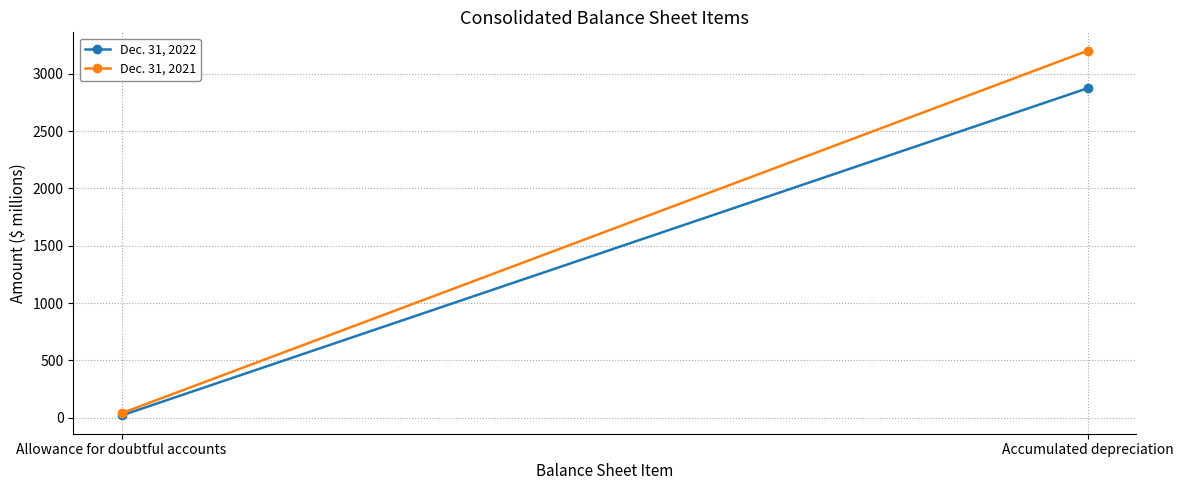

Is it true that Dec. 31, 2021 equals 936 at Accumulated depreciation?

False